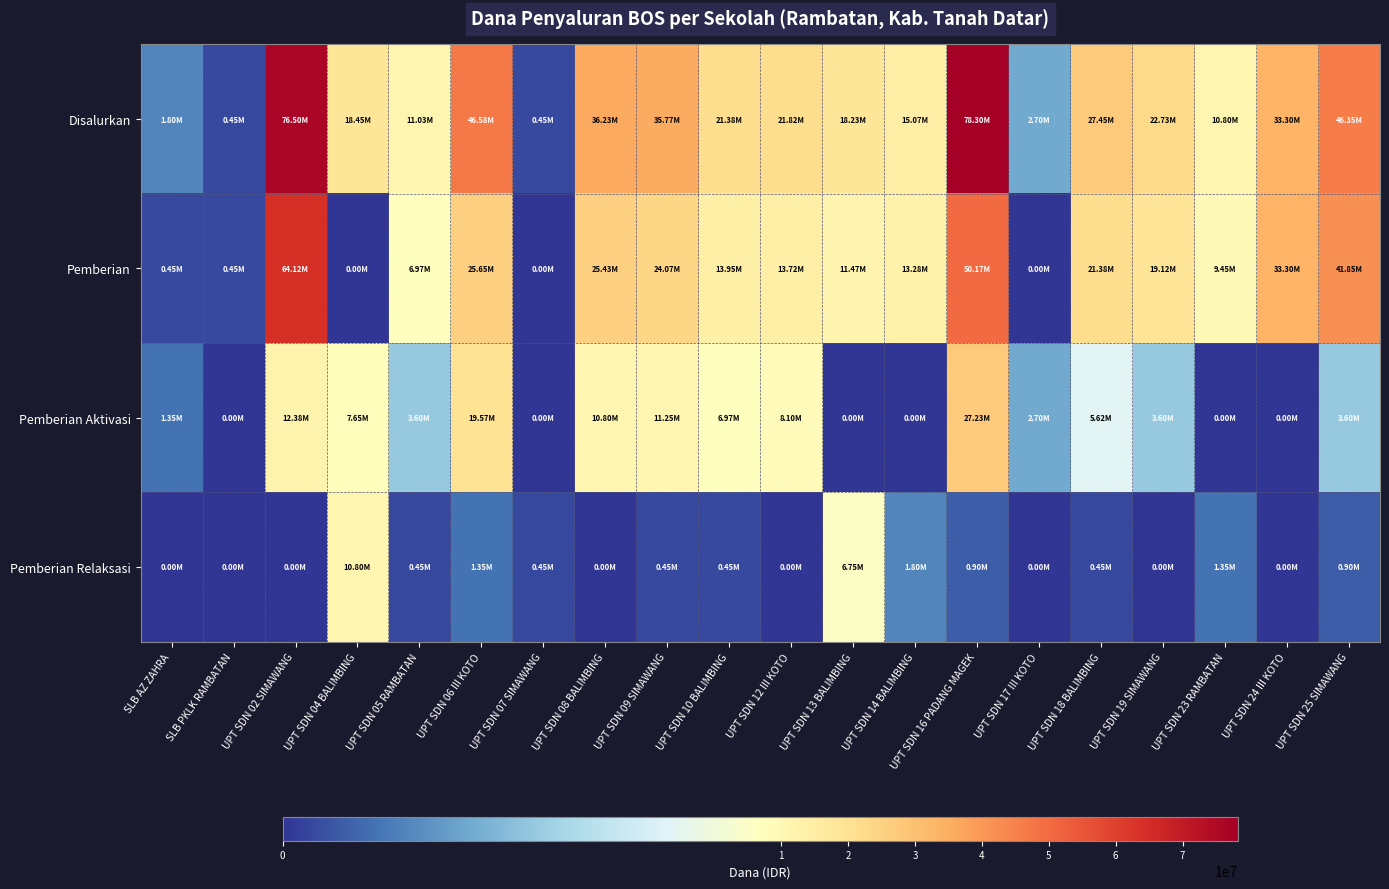

Rank the series at UPT SDN 23 RAMBATAN from lowest to highest value.

Pemberian Aktivasi, Pemberian Relaksasi, Pemberian, Disalurkan